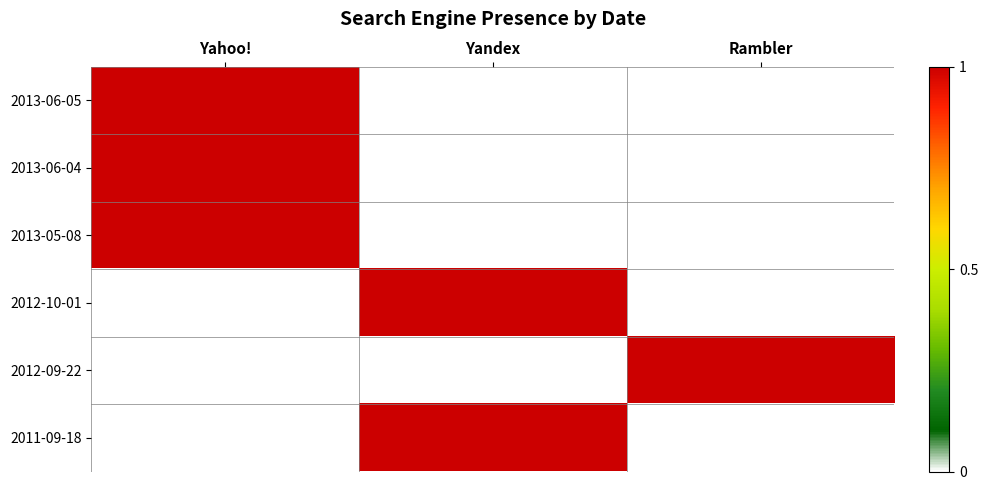

At Yahoo!, list the series in order from largest to smallest.

2013-06-05, 2013-06-04, 2013-05-08, 2012-10-01, 2012-09-22, 2011-09-18